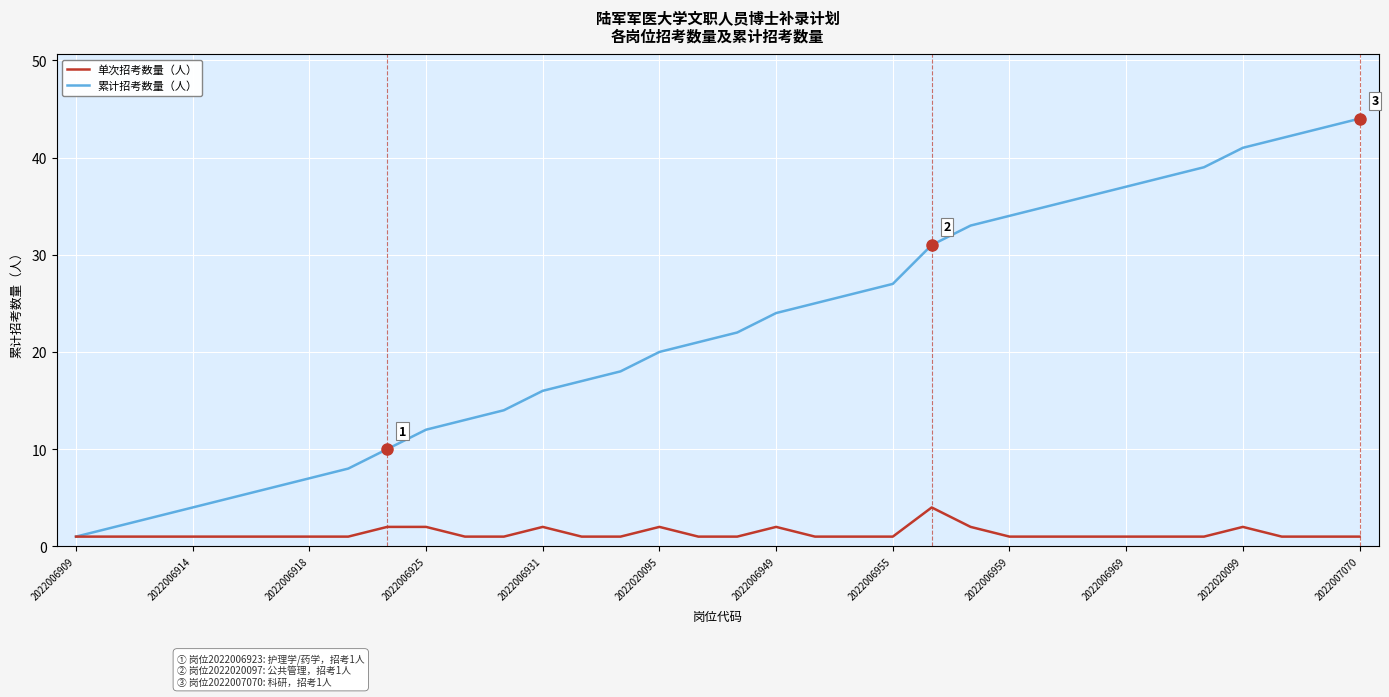

Rank the series by their maximum value, from highest to lowest.

累计招考数量（人）, 单次招考数量（人）